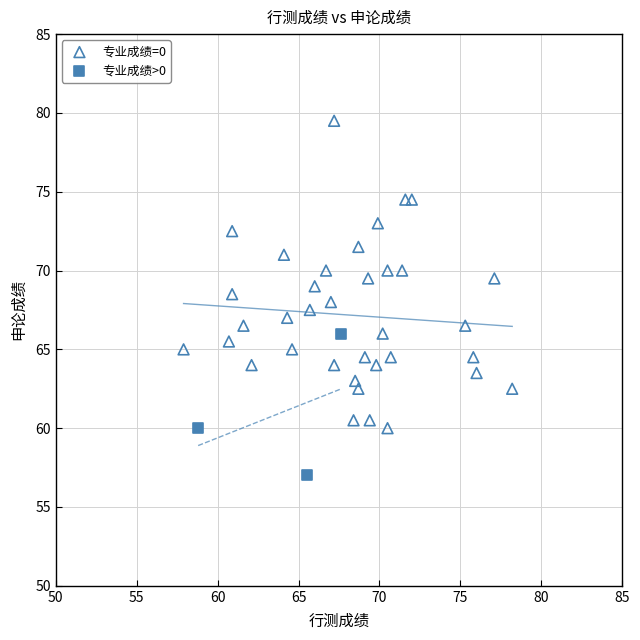

Which series contains the highest Y value?

专业成绩=0